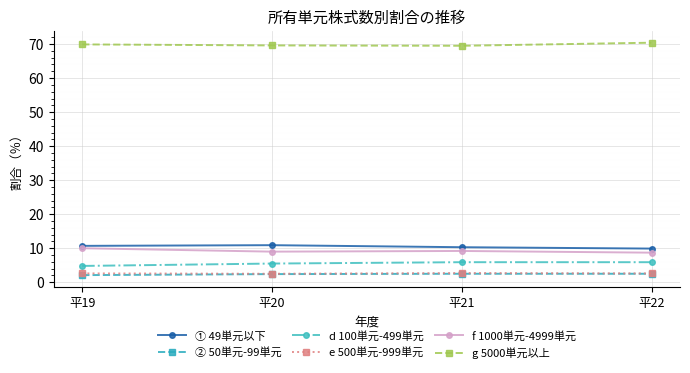

What is the value of the e 500単元-999単元 point at the 3rd from the left?

2.7